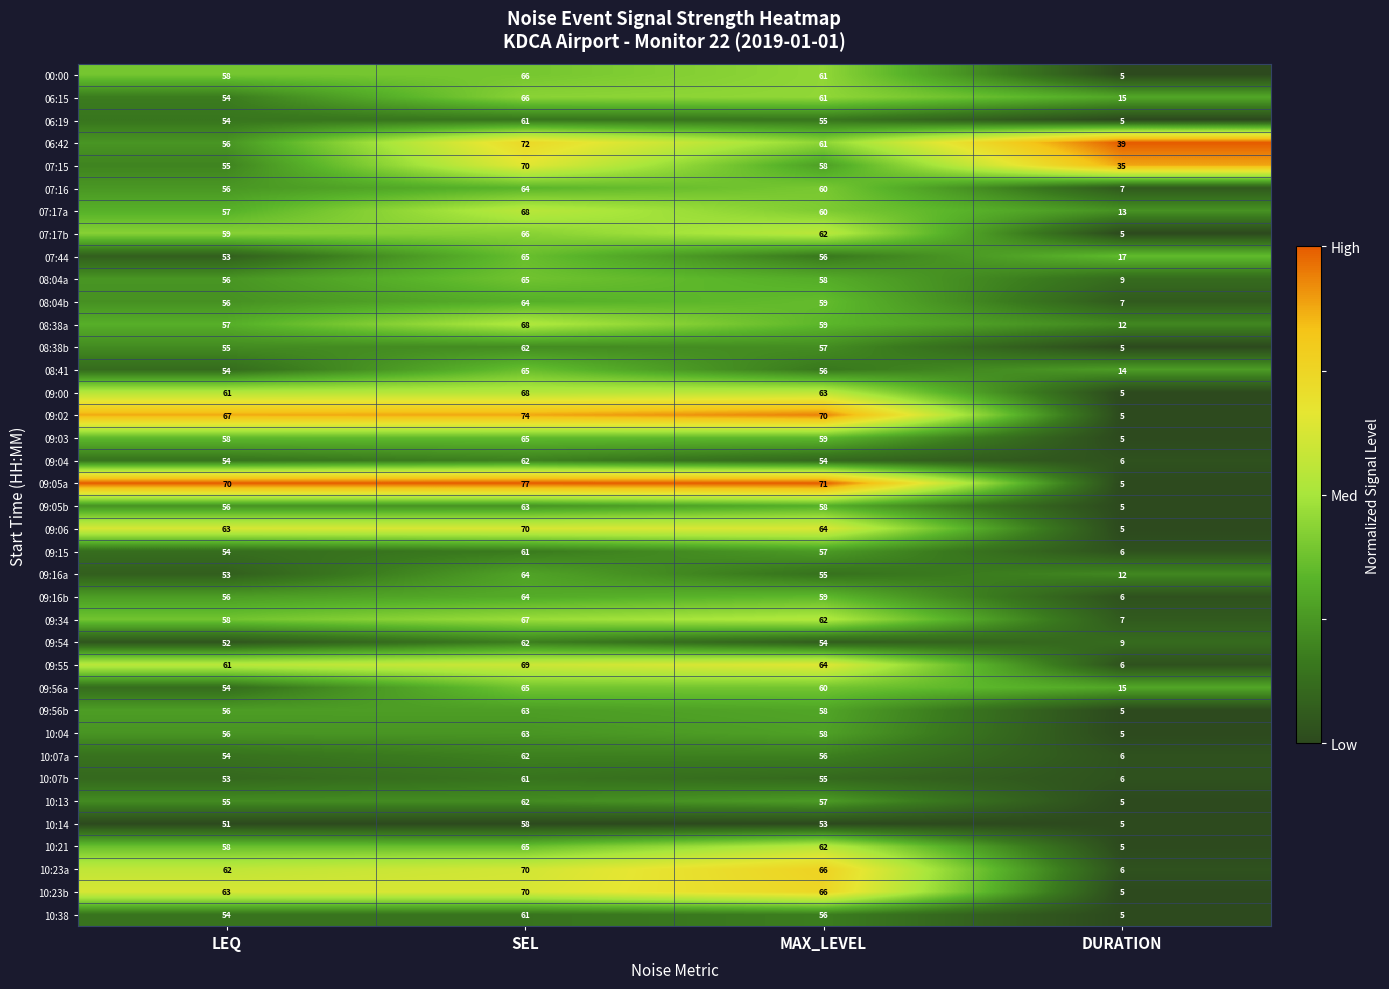

Which series has the largest range (max minus min)?

09:05a